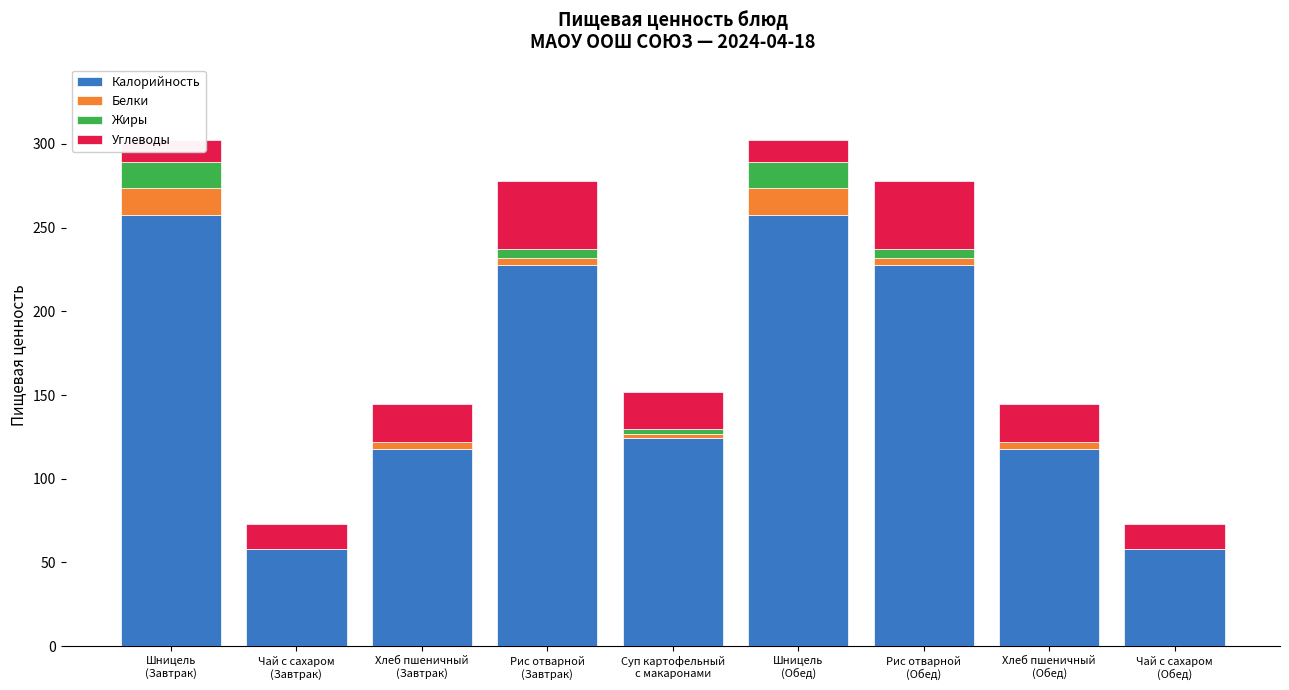

How many categories are shown in the chart?

9